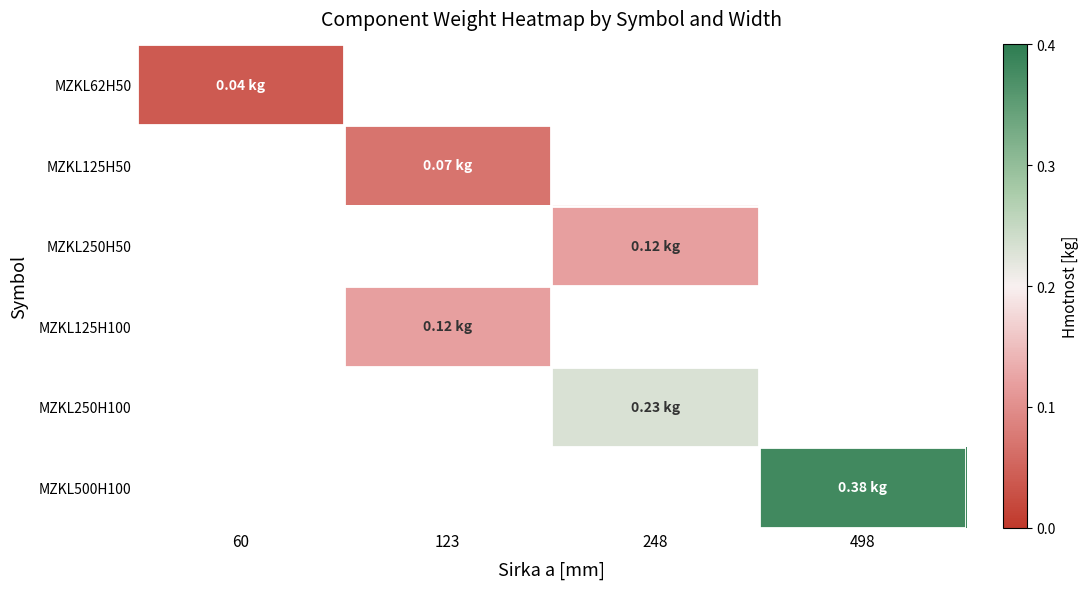

Which category has the highest value across all series?

498